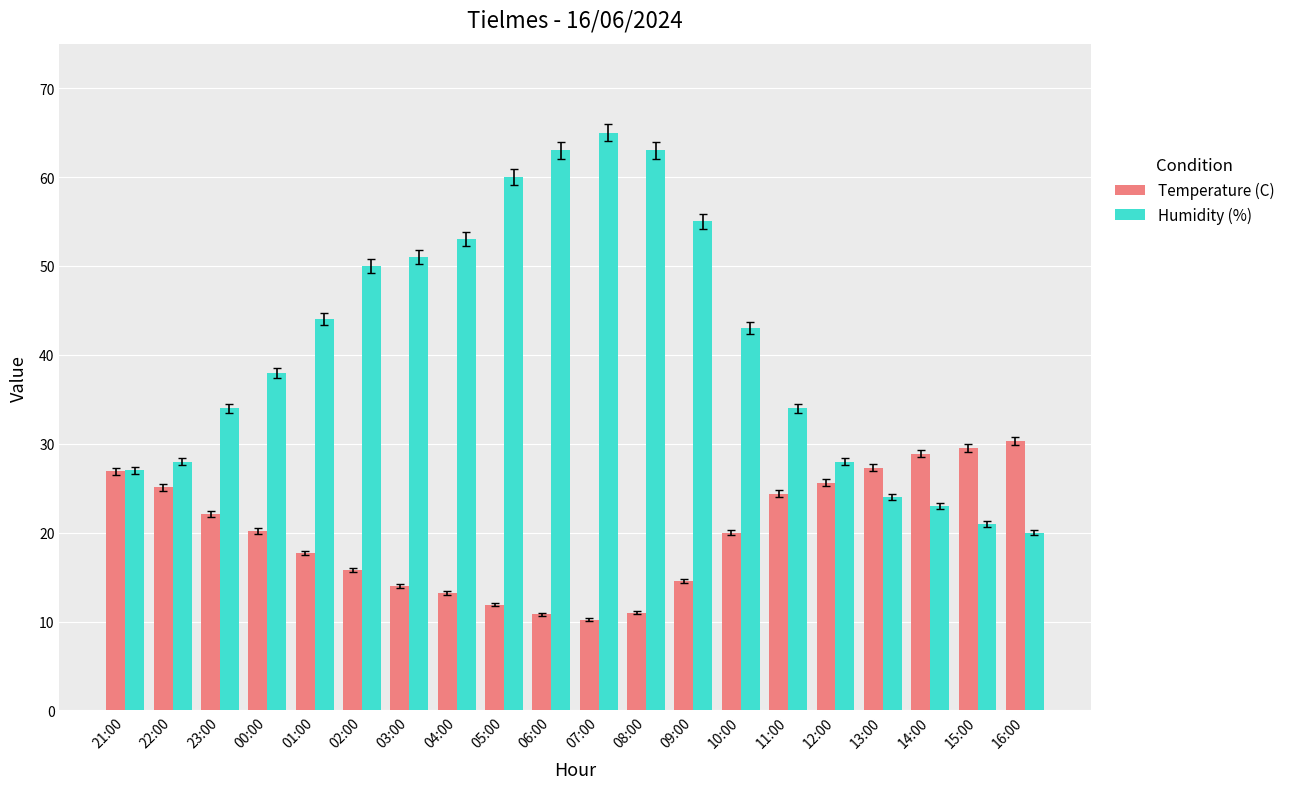

What is the minimum value for Humidity (%)?

20.0